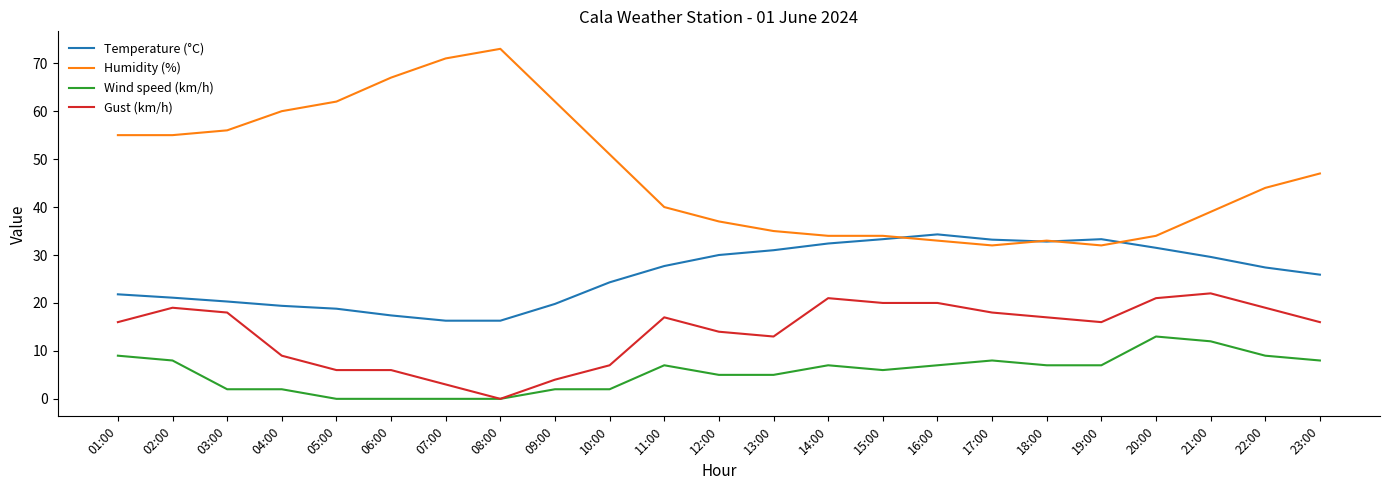

The value of Wind speed (km/h) at 16:00 is 7.0. True or false?

True